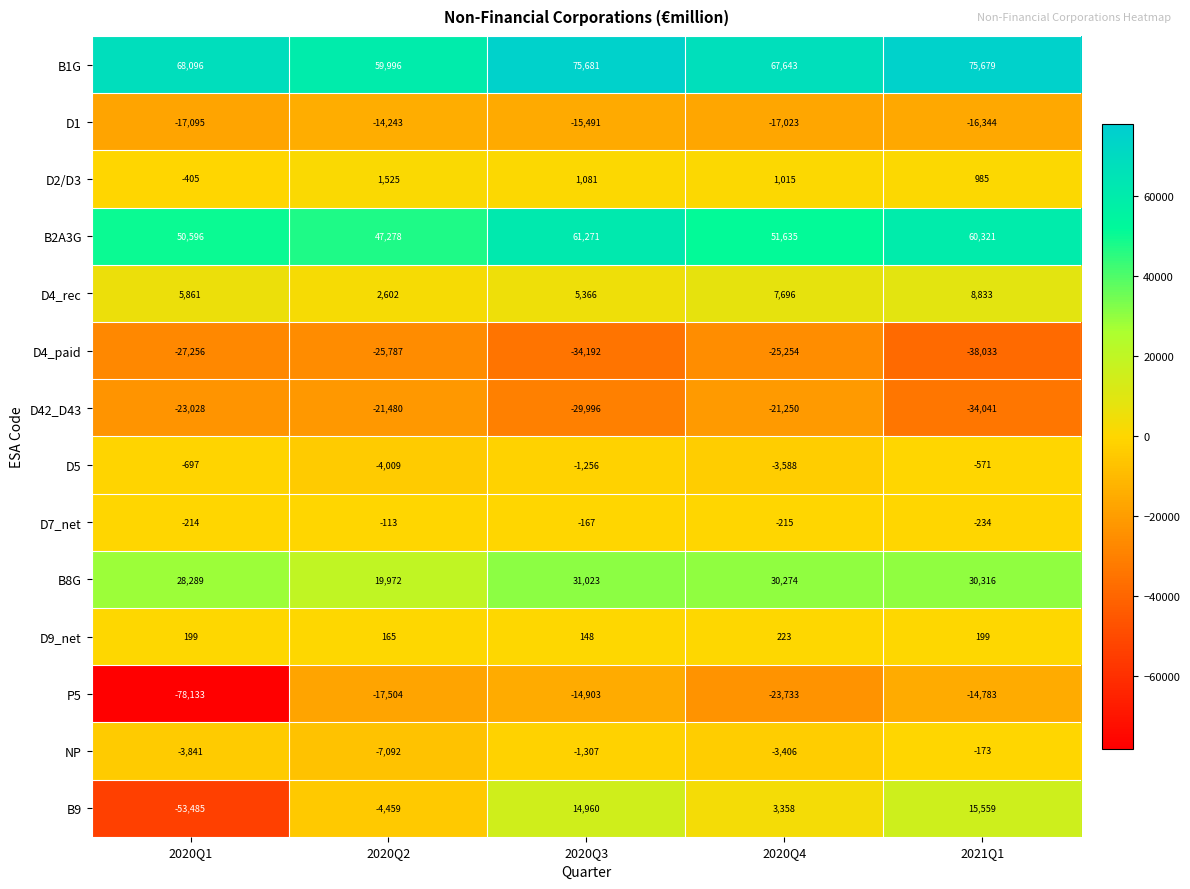

What is the maximum value for B1G?

75681